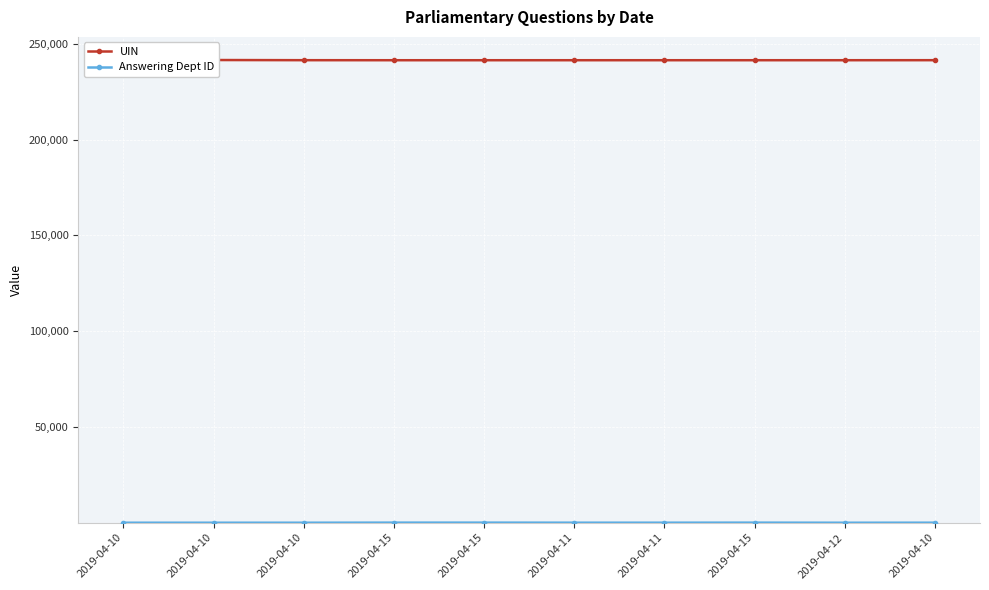

List the series in order of their peak value, lowest first.

Answering Dept ID, UIN